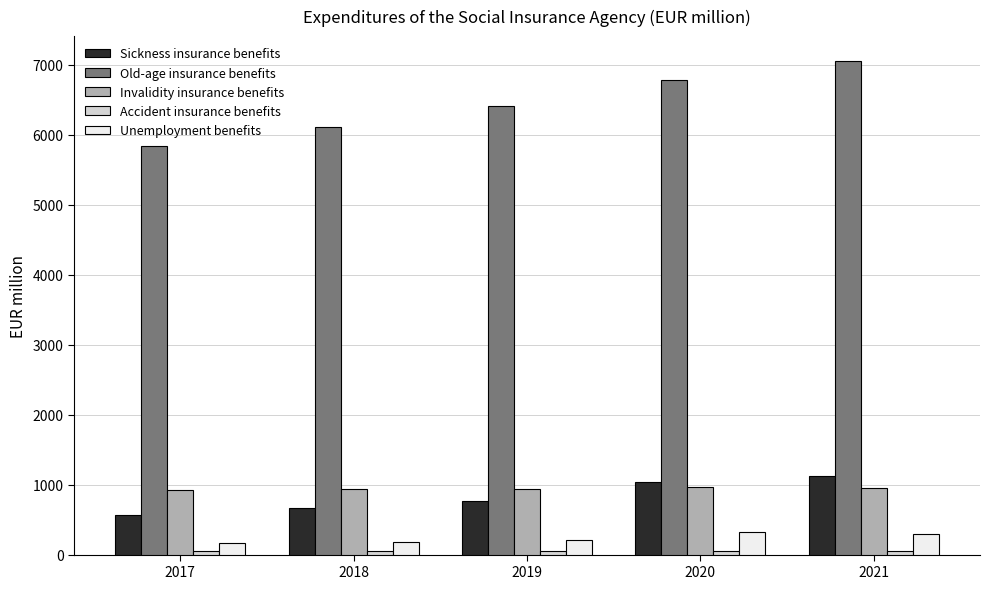

What is the difference between the maximum and minimum values in the Unemployment benefits series?

161.5